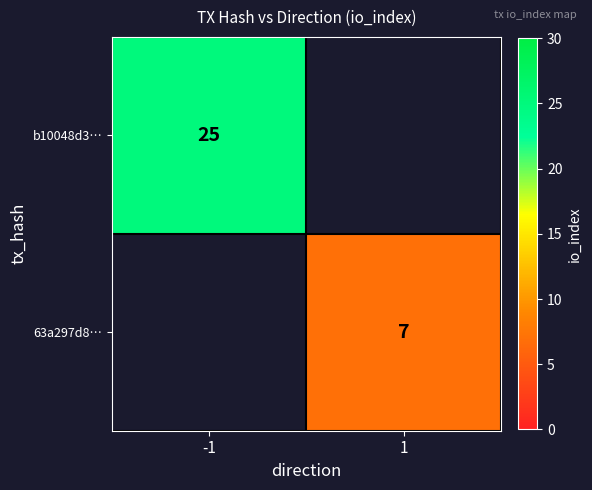

At how many categories does at least one series exceed 12?

1